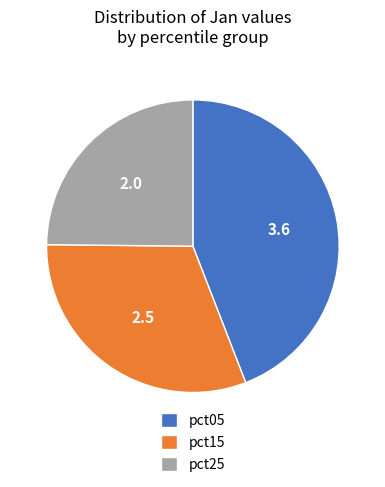

Approximately how many times larger is the value at pct25 compared to pct15?

0.8